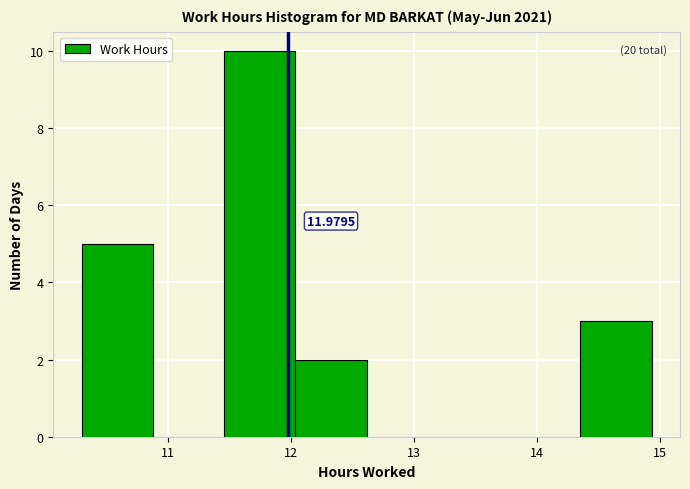

Over which range of the x-axis is the bar tallest?

11.5 to 12.0